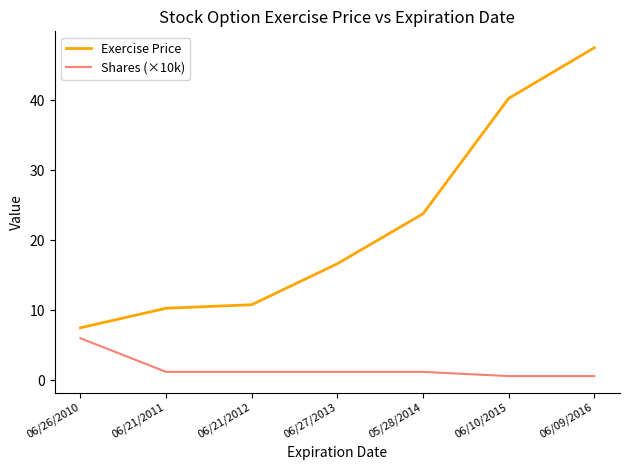

True or false: Shares (×10k) and Exercise Price cross at least once.

False